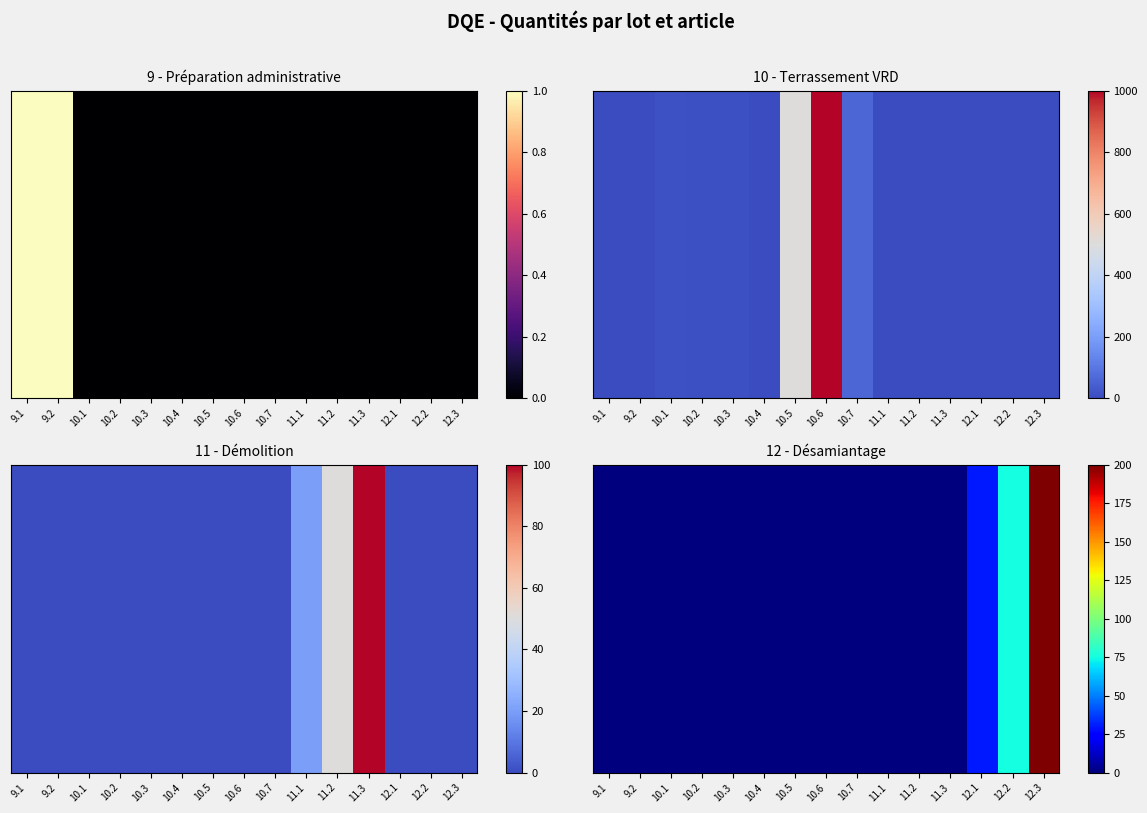

List the labels in order of value, smallest first.

9.1, 9.2, 10.1, 10.2, 10.3, 10.4, 10.5, 10.6, 10.7, 11.1, 11.2, 11.3, 12.1, 12.2, 12.3